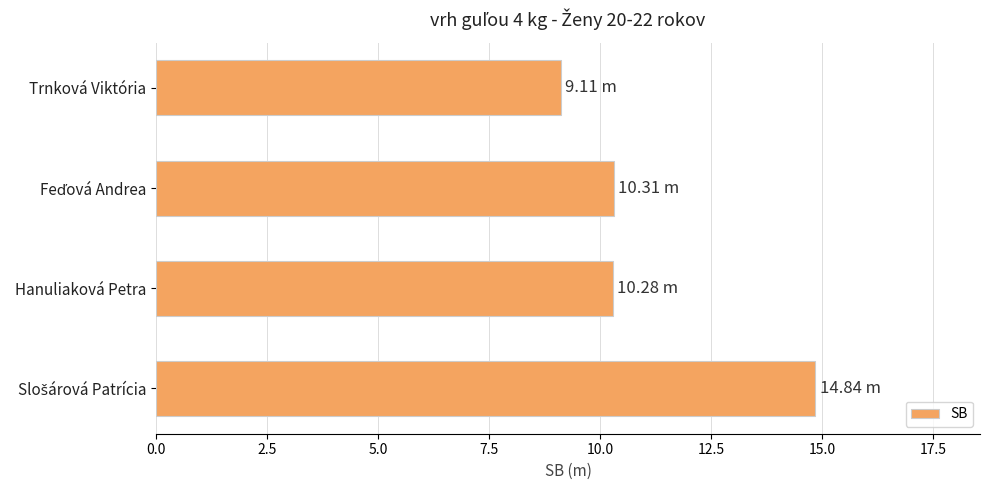

At which category does the chart reach its minimum across all series?

Trnková Viktória